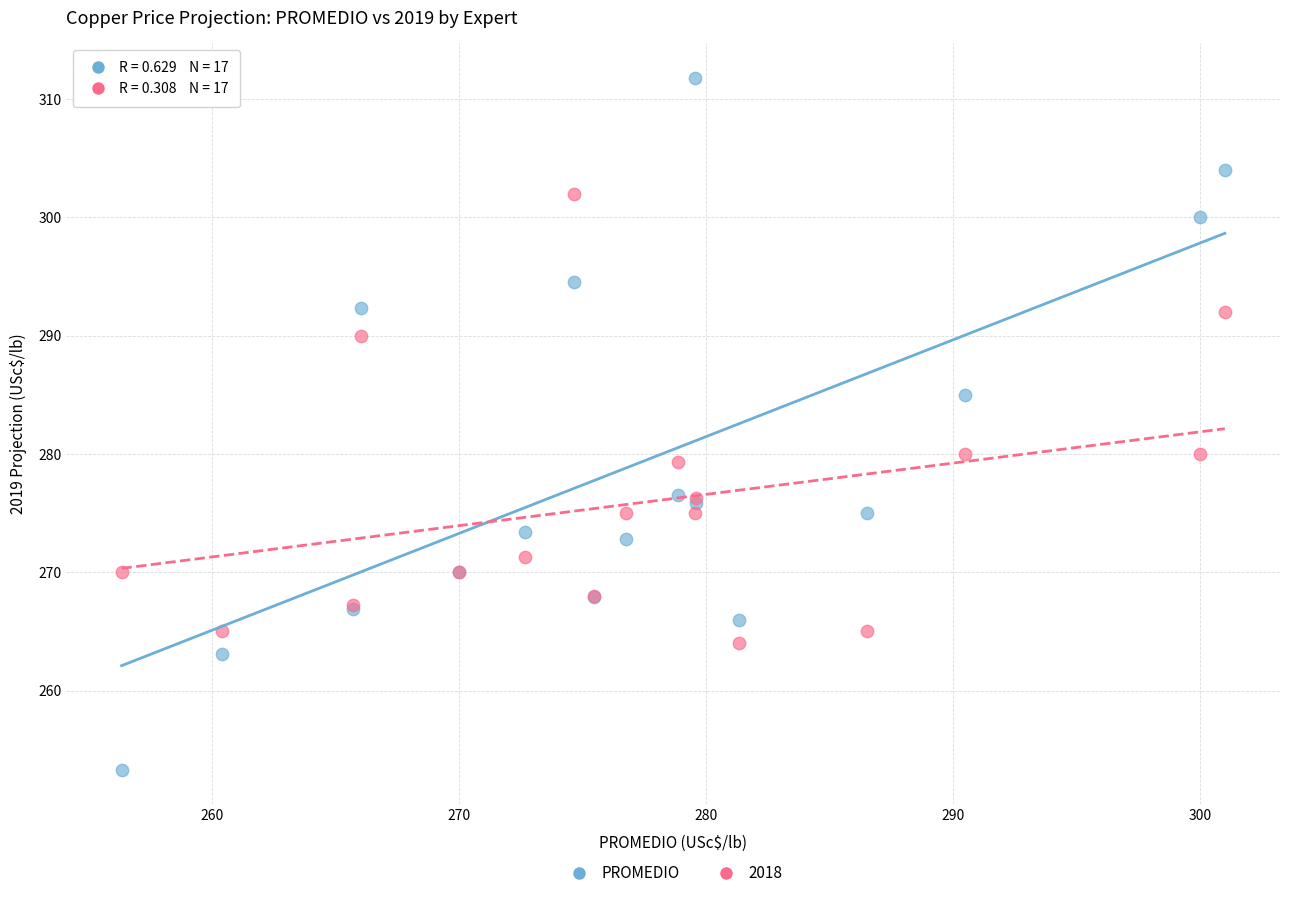

What is the X range (max minus min) for the scatter plot?

44.7